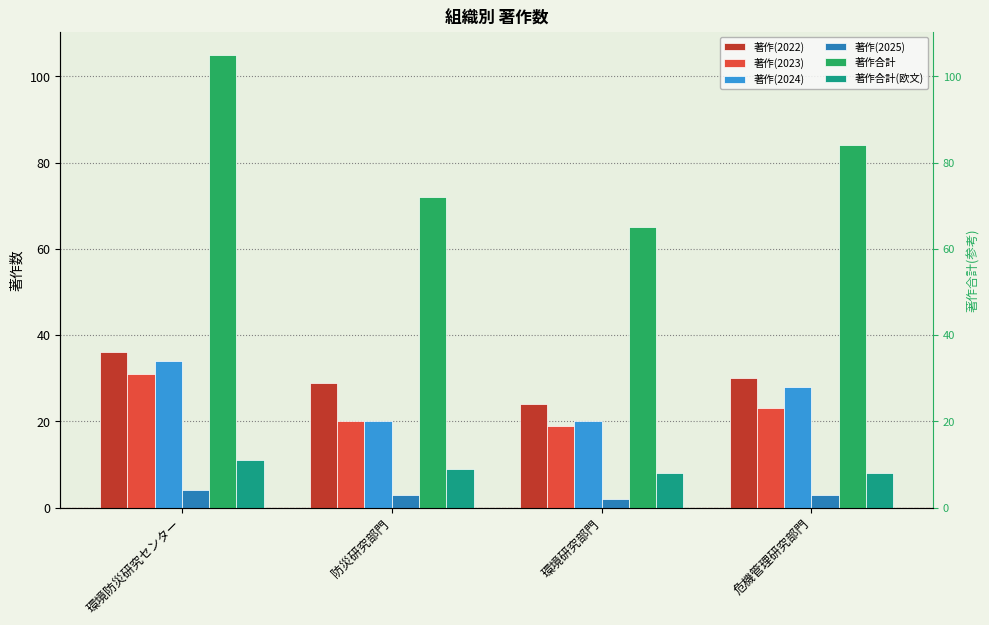

Reading left to right, transcribe all the data shown in this chart.

著作(2022): 36	29	24	30
著作(2023): 31	20	19	23
著作(2024): 34	20	20	28
著作(2025): 4	3	2	3
著作合計: 105	72	65	84
著作合計(欧文): 11	9	8	8